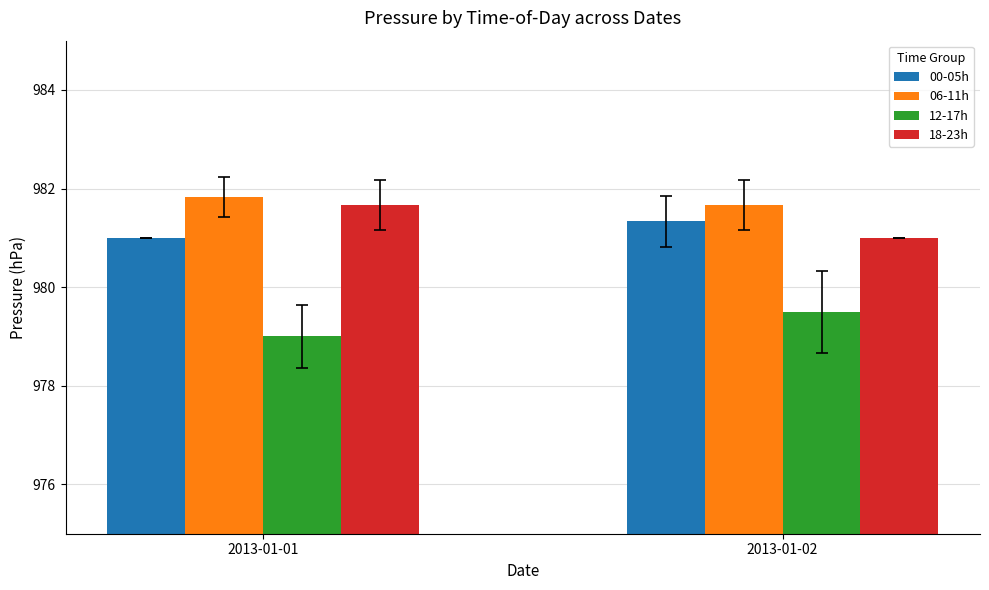

Rank the series at 2013-01-01 from lowest to highest value.

12-17h, 00-05h, 18-23h, 06-11h